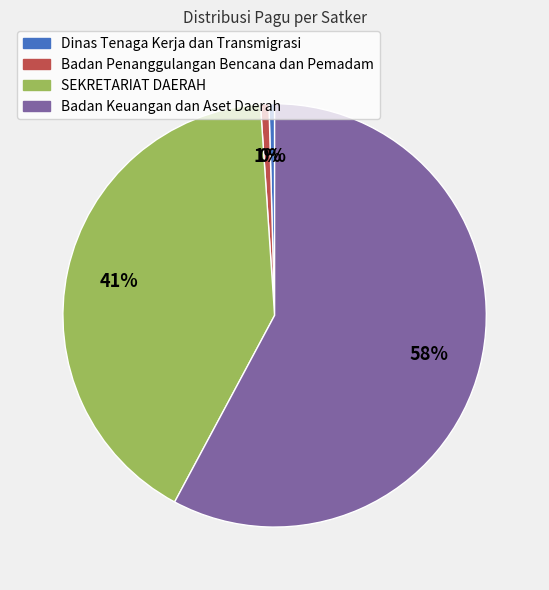

Does any single category account for the majority?

Yes